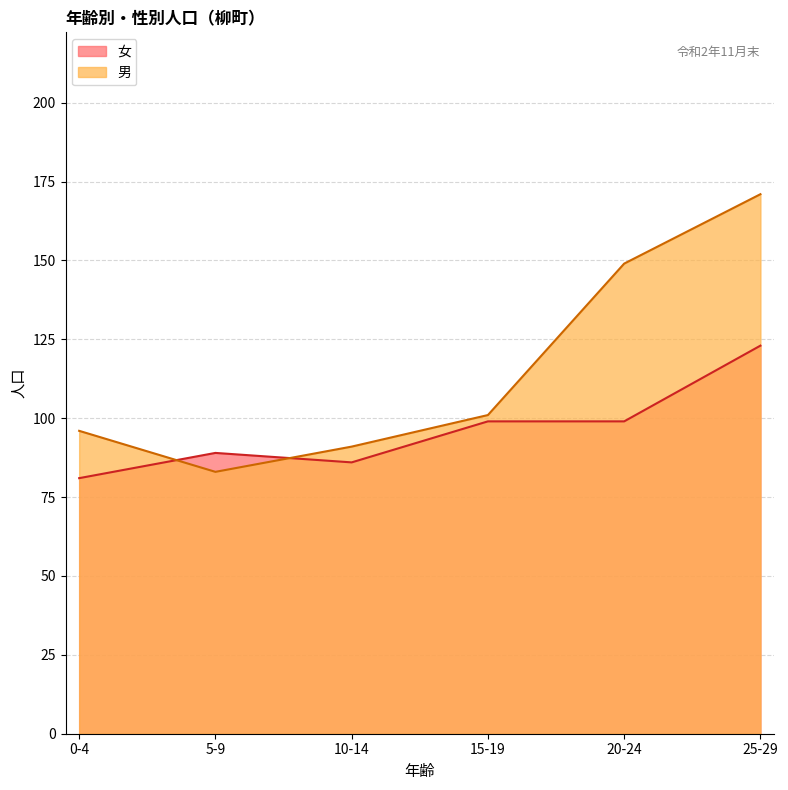

What is the label of the 2nd point from the right?

20-24